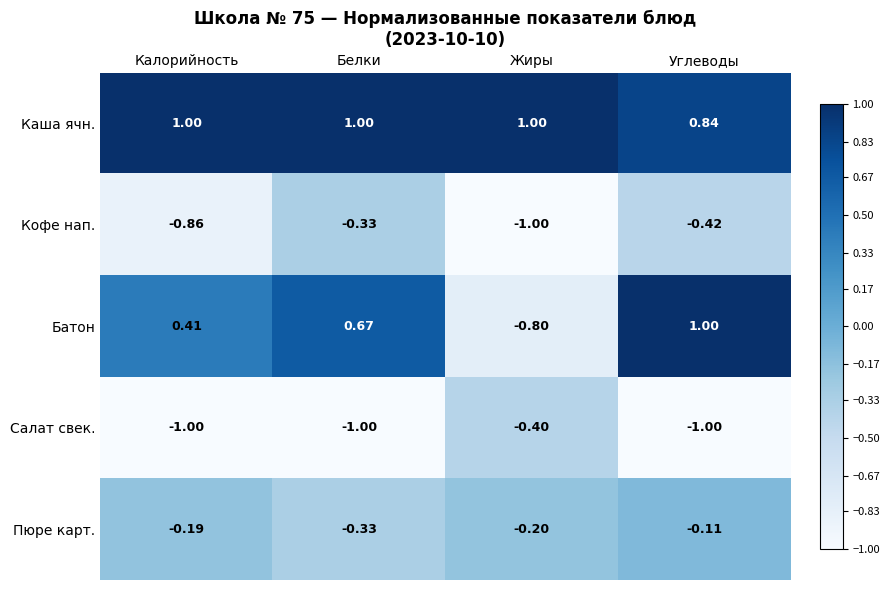

At how many categories does at least one series exceed 0?

4